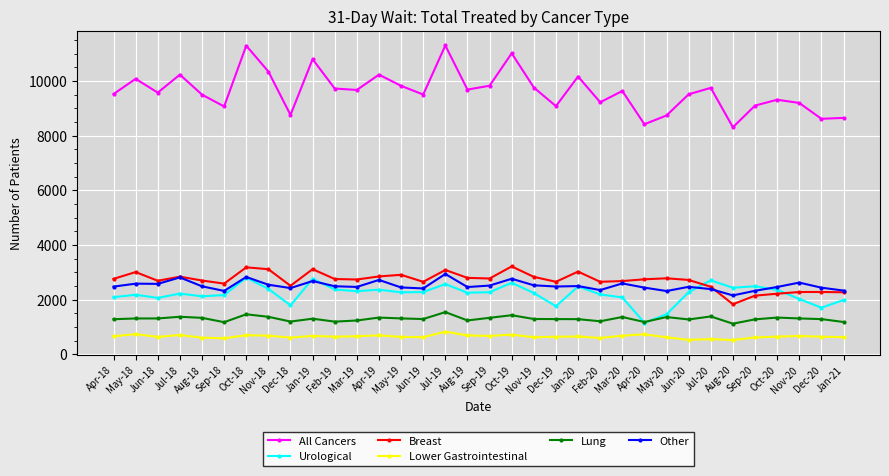

Which series has the largest total across all categories?

All Cancers